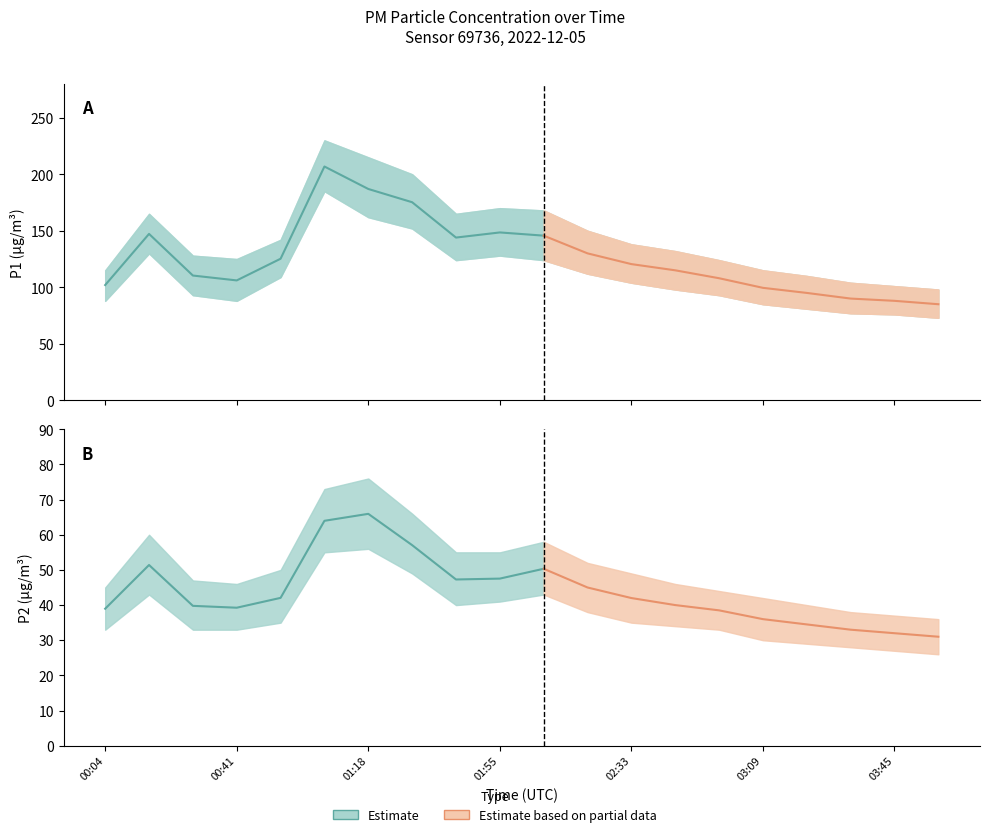

How many values in the P1 series exceed 120?

10